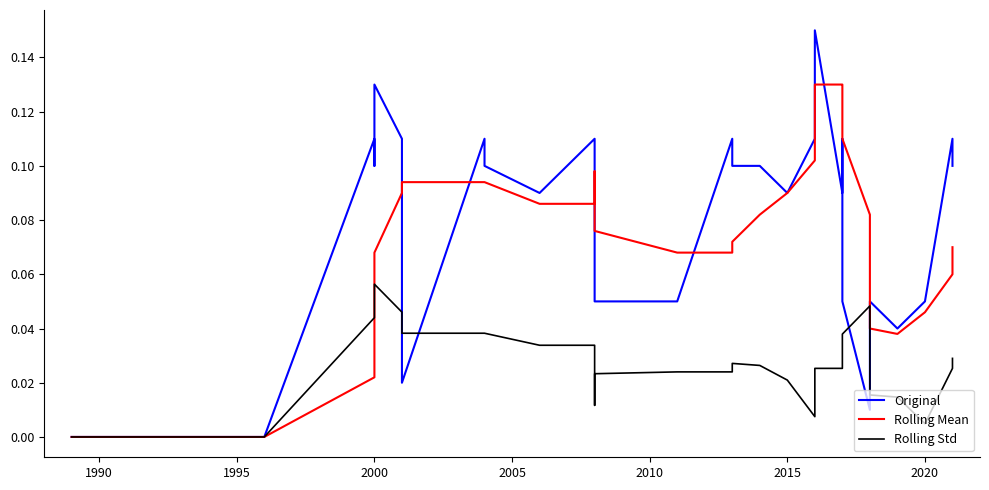

The value of Original at 2000 is 0.1. True or false?

True